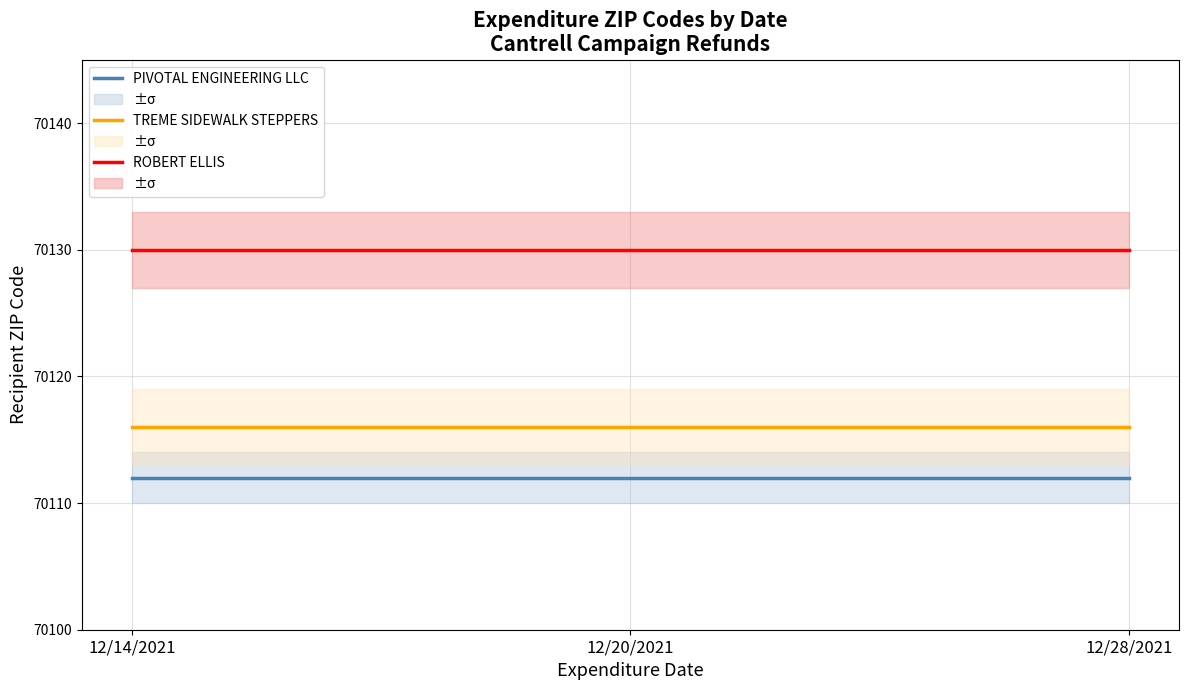

Reading left to right, list all the values displayed in this chart.

PIVOTAL ENGINEERING LLC: 12/14/2021=70112	12/20/2021=70112	12/28/2021=70112
TREME SIDEWALK STEPPERS: 12/14/2021=70116	12/20/2021=70116	12/28/2021=70116
ROBERT ELLIS: 12/14/2021=70130	12/20/2021=70130	12/28/2021=70130